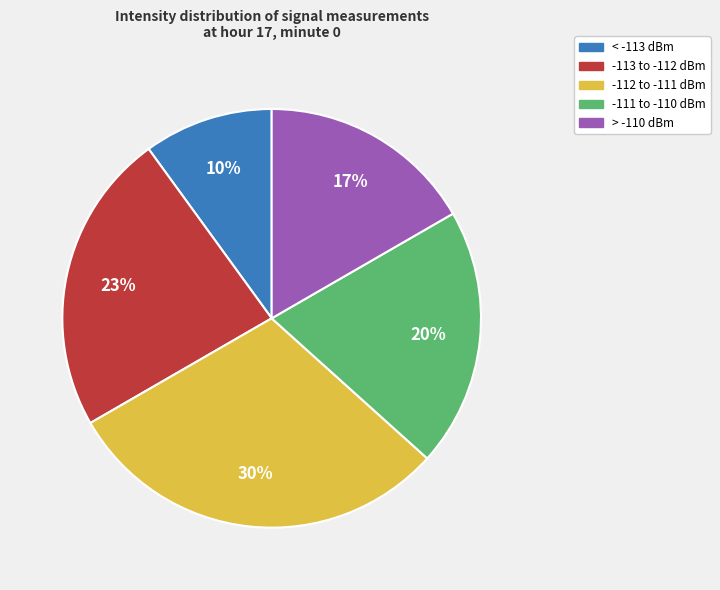

Rank the categories by value from lowest to highest.

< -113 dBm, > -110 dBm, -111 to -110 dBm, -113 to -112 dBm, -112 to -111 dBm